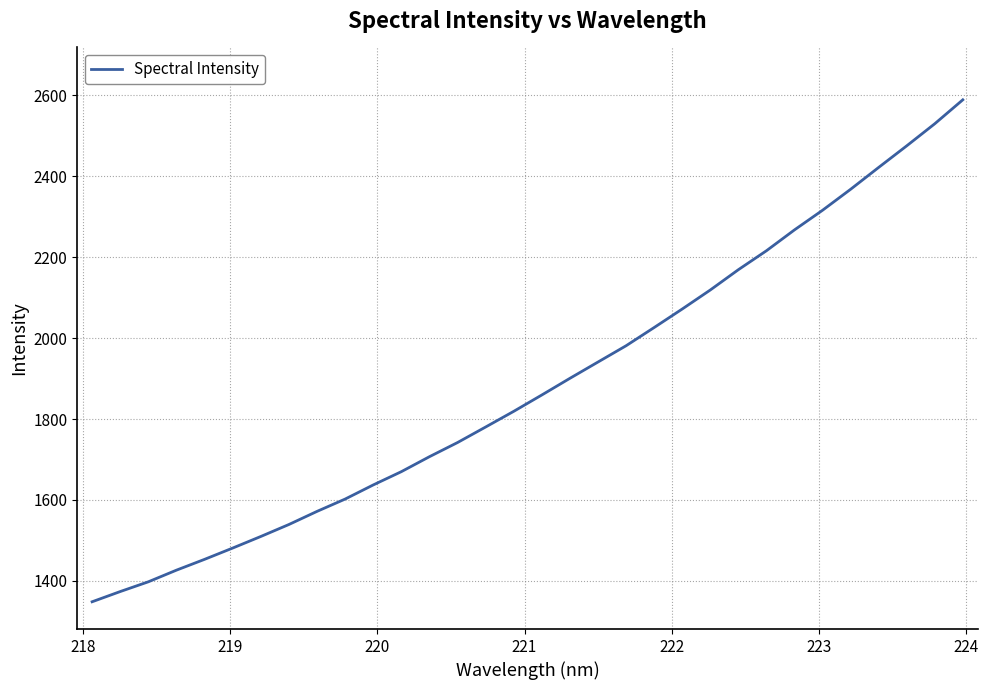

How many lines are shown in the chart?

1